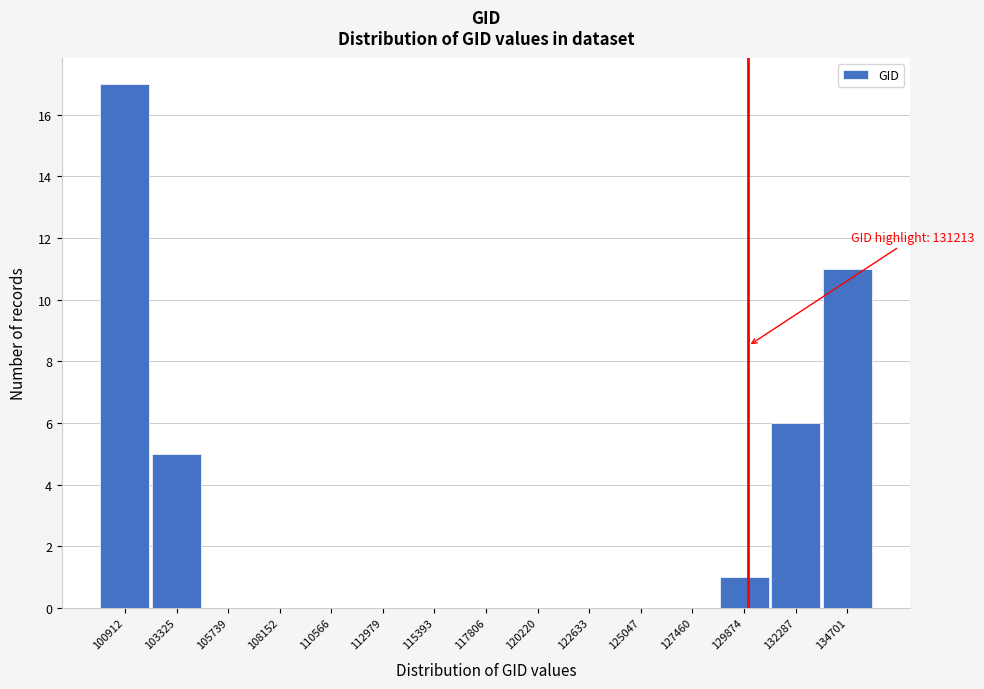

Reading right to left, what are all the values shown in this chart?

134701=11	132287=6	129874=1	127460=0	125047=0	122633=0	120220=0	117806=0	115393=0	112979=0	110566=0	108152=0	105739=0	103325=5	100912=17